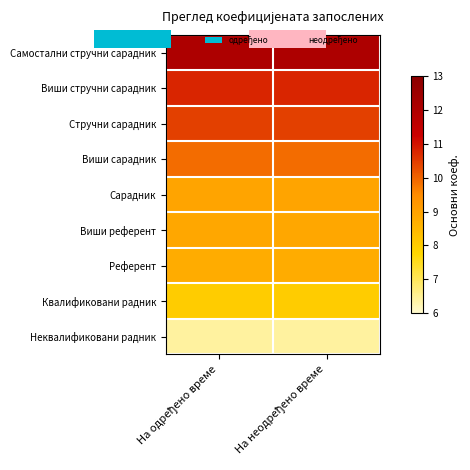

Is it true that Неквалификовани радник equals 6.4 at На одређено време?

True